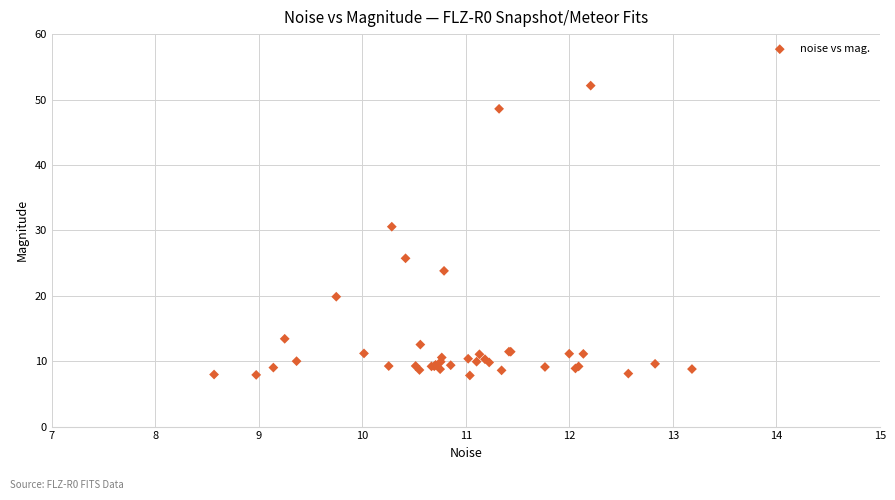

What Y value in the scatter plot is closest to 29?

30.6